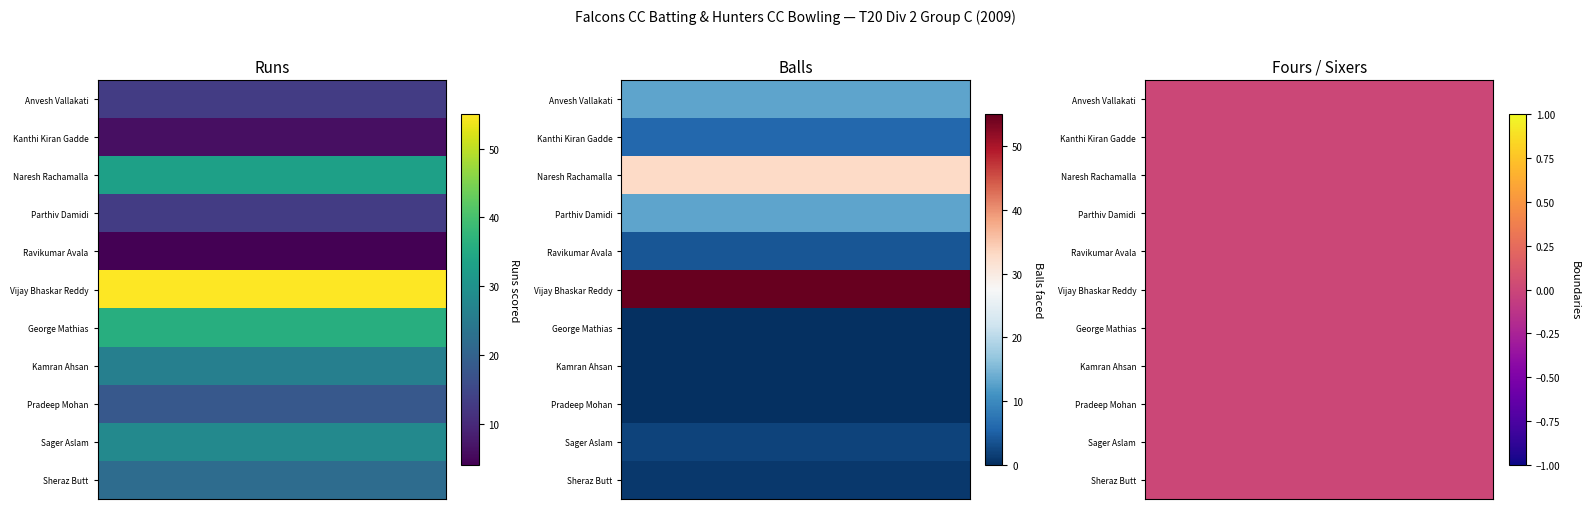

Which has a higher value, 2 or 3?

2